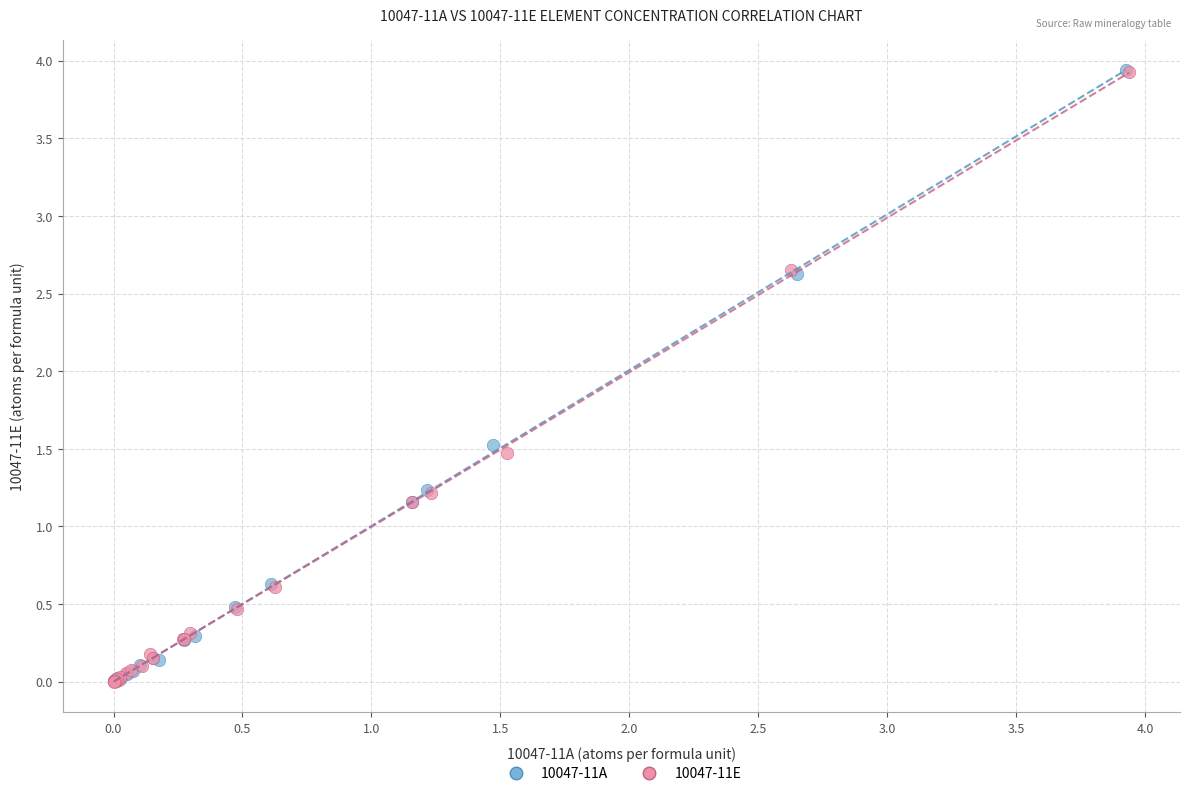

Which series has the widest spread of Y values?

10047-11A